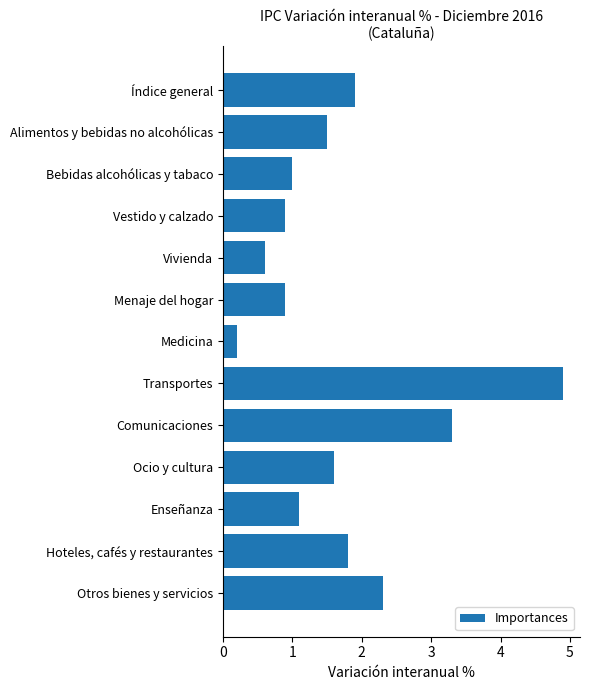

How many data points does each series have?

13